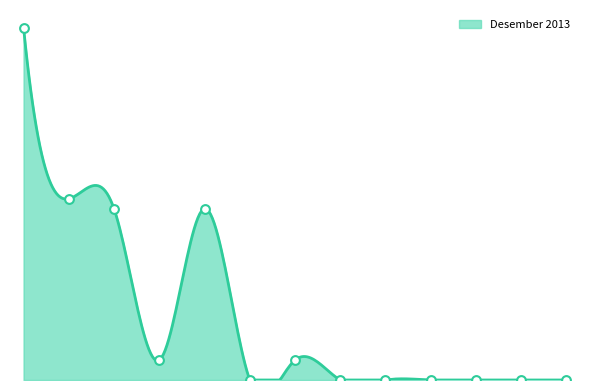

Between Beban Bunga and Liabilitas Keuangan, which is larger?

Beban Bunga